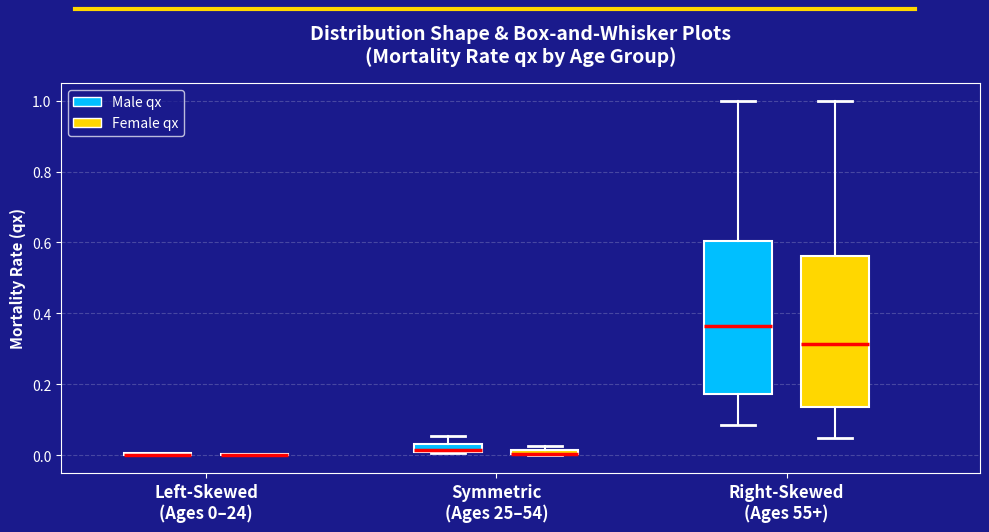

Where does the median line of the box for Right-Skewed (Ages 55+) (Male qx) sit on the y-axis? The values are not printed on the chart, so give them approximately, as read against the axis.

0.36